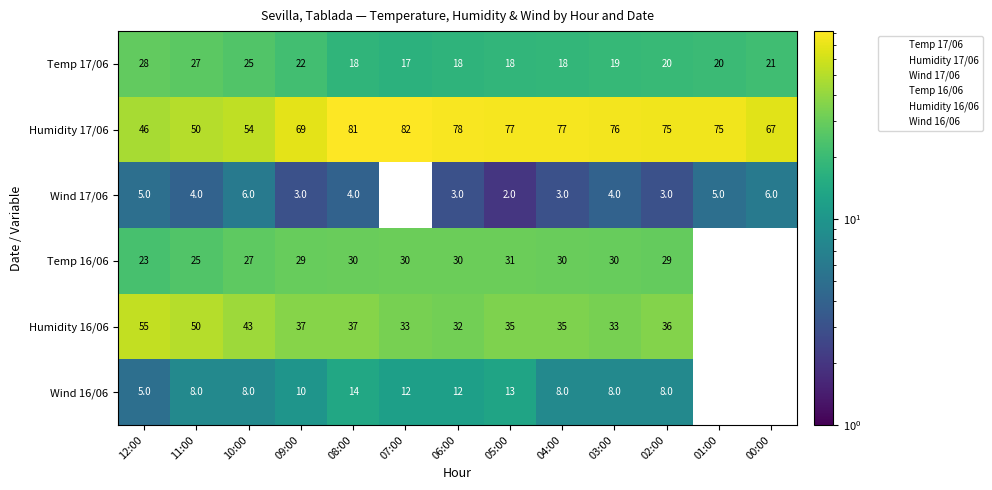

Is it true that Wind 17/06 equals 0.0 at 07:00?

True